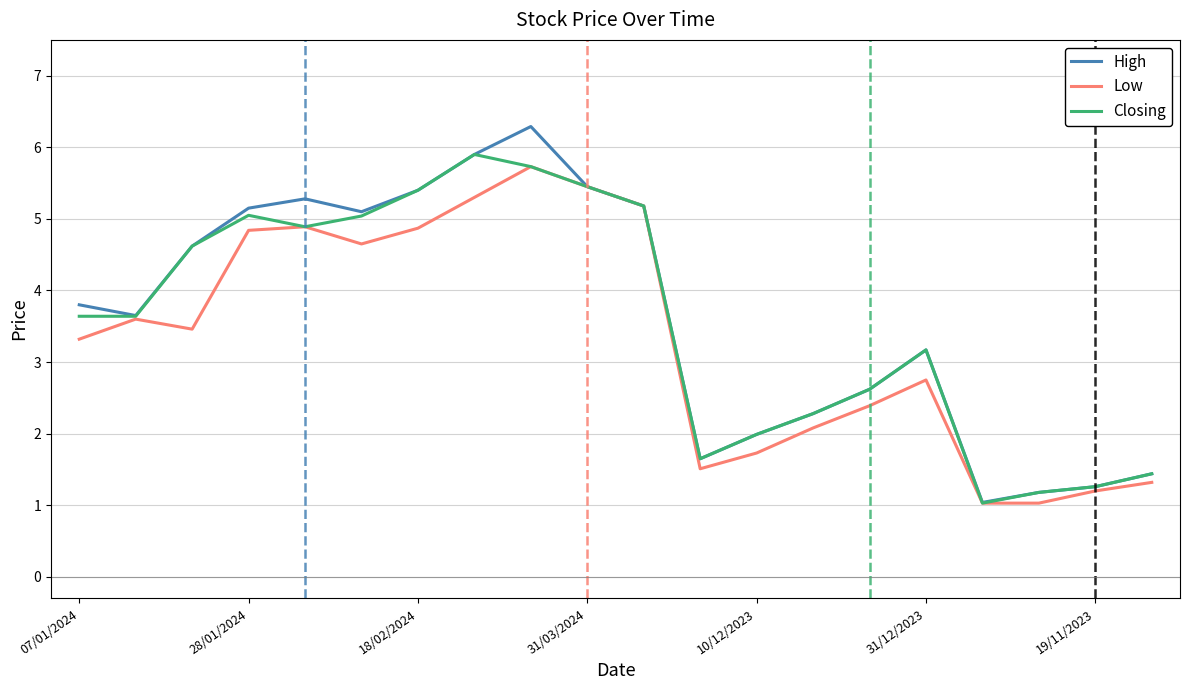

What is the minimum value shown in the chart?

1.0